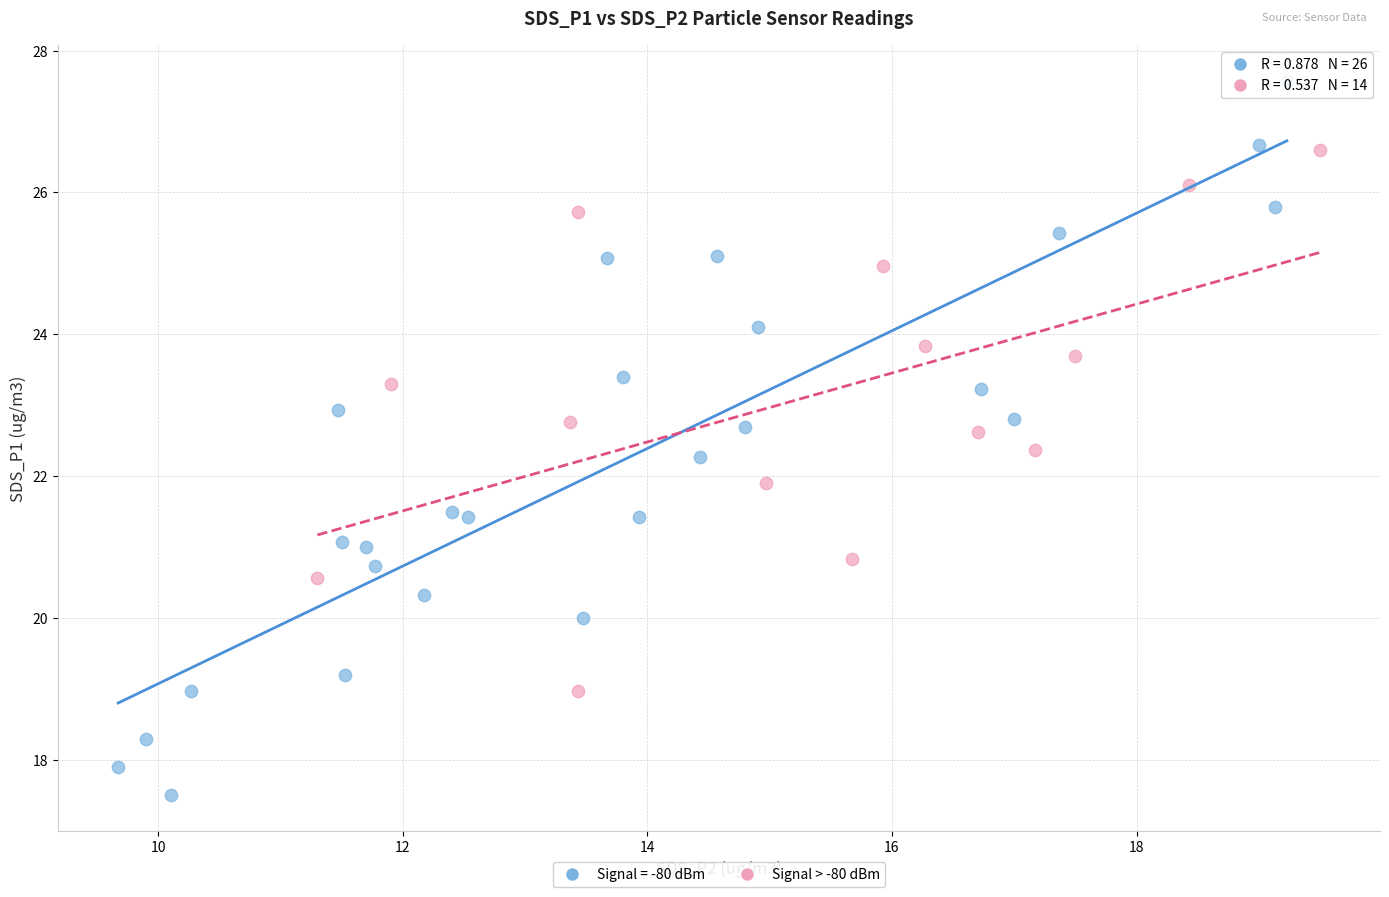

Which series contains the lowest Y value?

Signal = -80 dBm